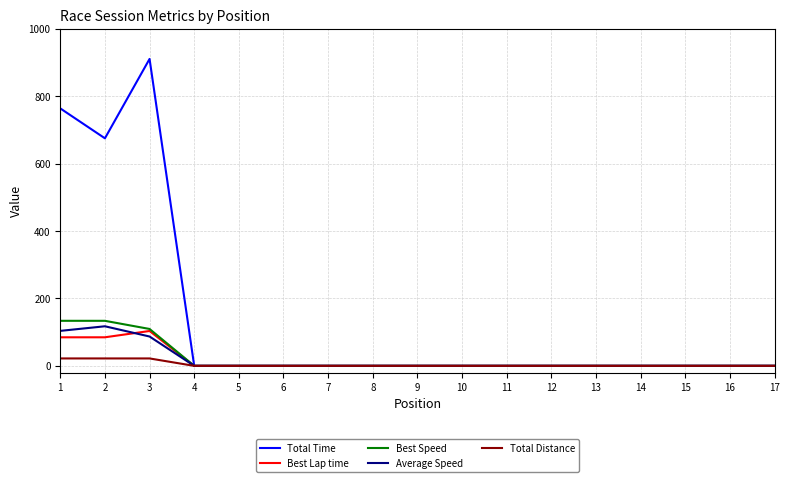

Between 2 and 10, which series saw the biggest shift?

Total Time